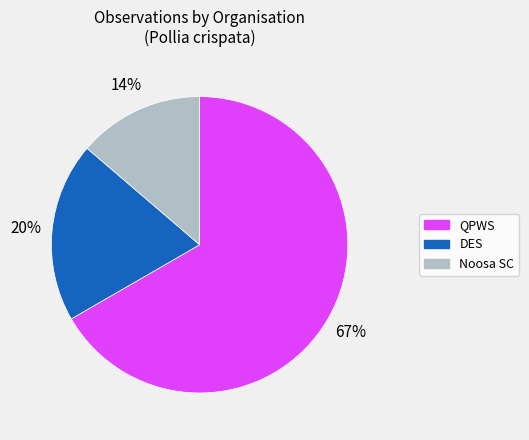

To the nearest percent, what percentage of the pie is Noosa SC?

14%